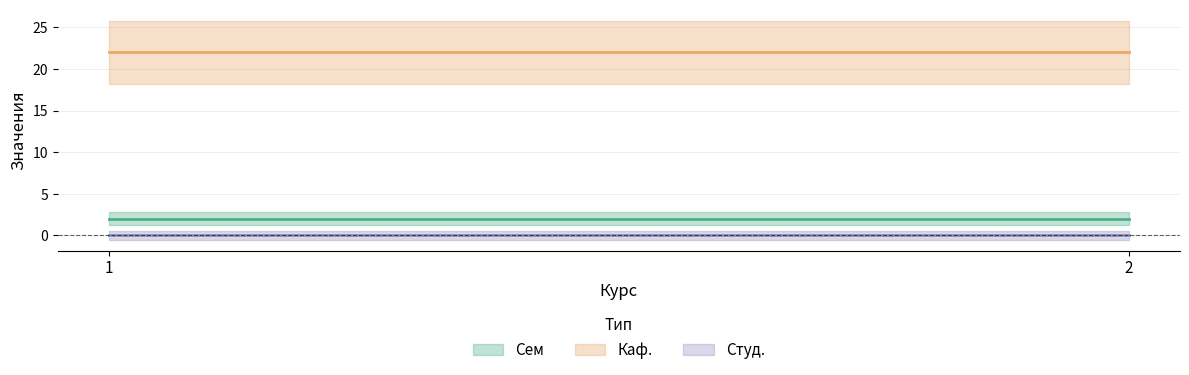

Between 1 and 2, which series saw the biggest shift?

Сем